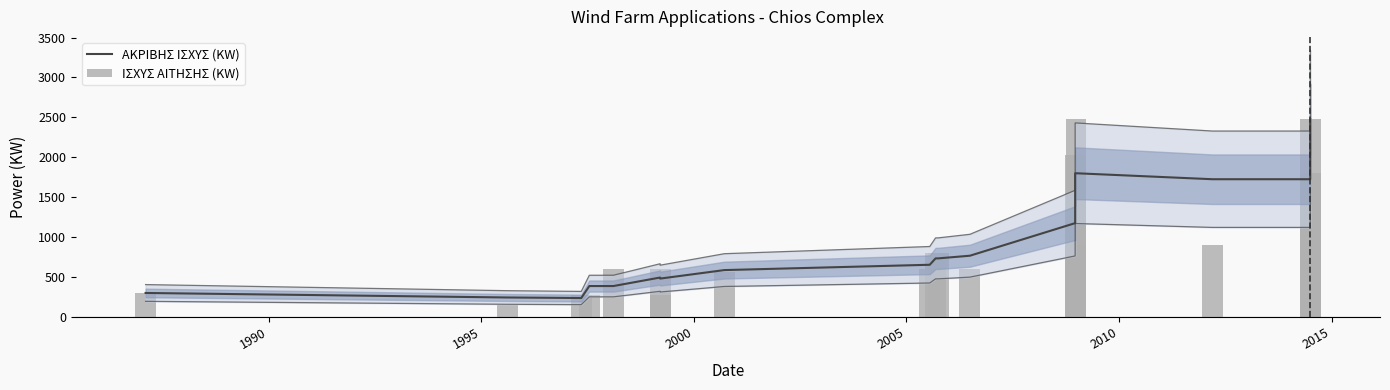

At 2000, list the series in order from smallest to largest.

ΙΣΧΥΣ ΑΙΤΗΣΗΣ (KW), ΑΚΡΙΒΗΣ ΙΣΧΥΣ (KW)